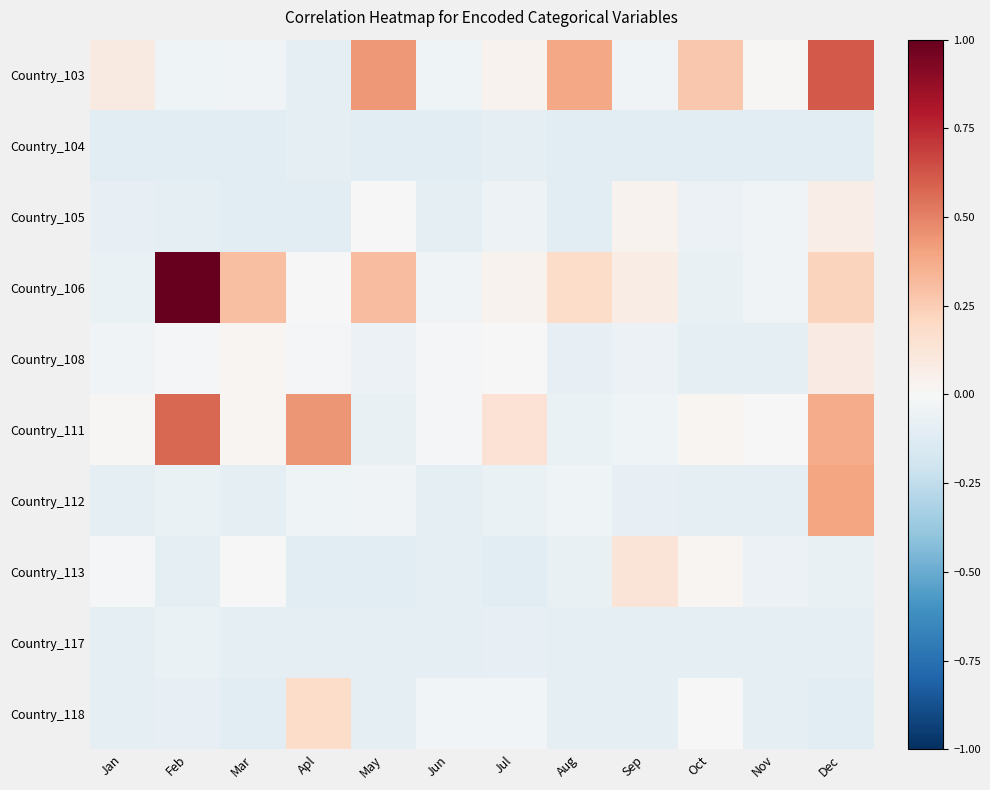

What is the greatest value displayed?

1.0